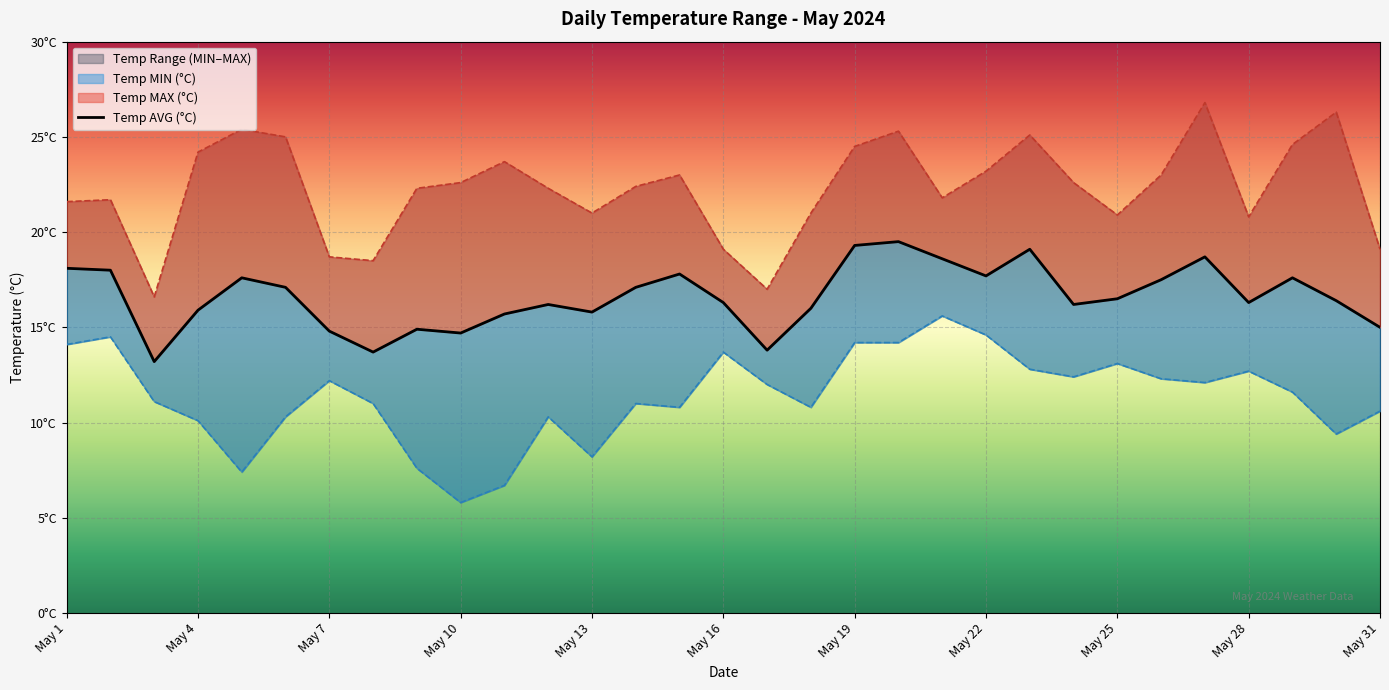

What is the sum of the Temp AVG (°C) values at May 10 and May 2?

32.7